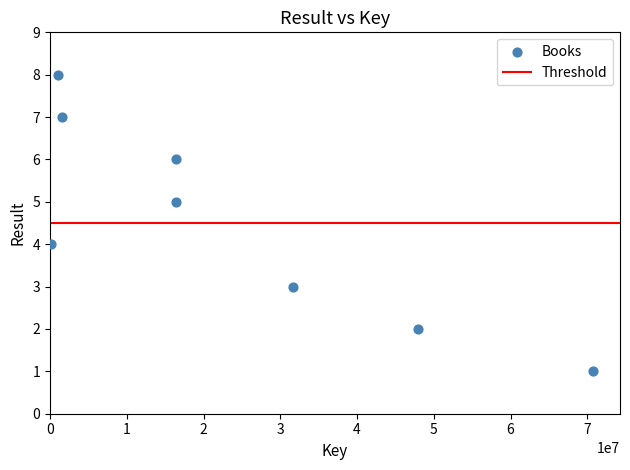

What is the range of Y values (max minus min)?

7